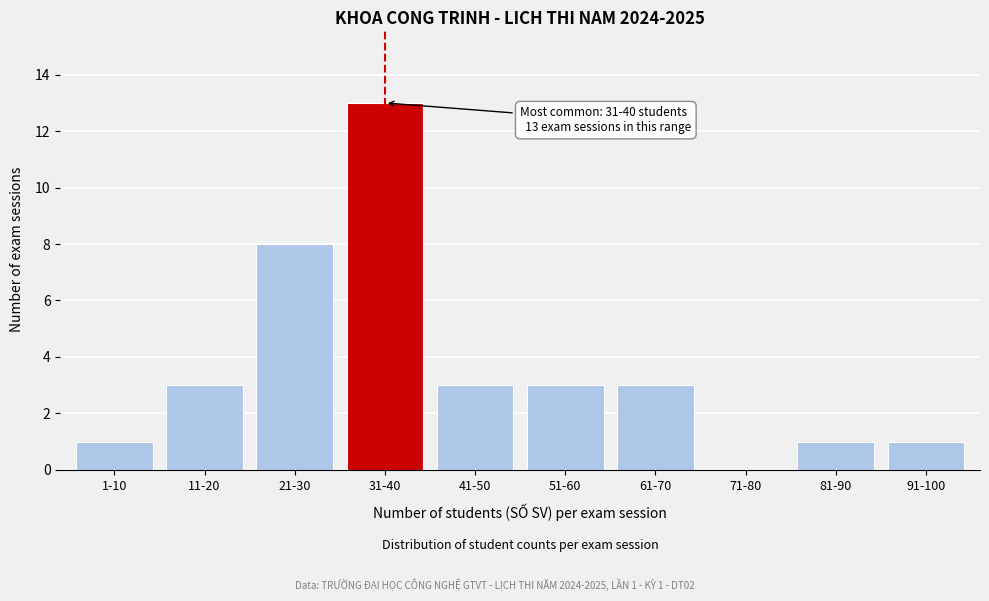

Reading left to right, what are all the values shown in this chart?

1-10=1	11-20=3	21-30=8	31-40=13	41-50=3	51-60=3	61-70=3	71-80=0	81-90=1	91-100=1